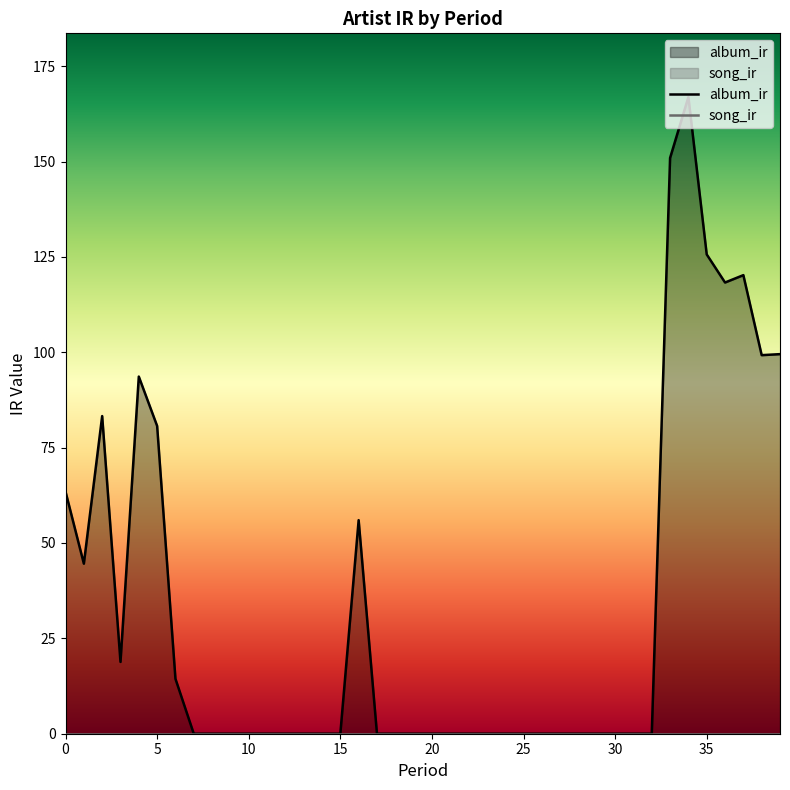

At which category does the chart reach its peak across all series?

34